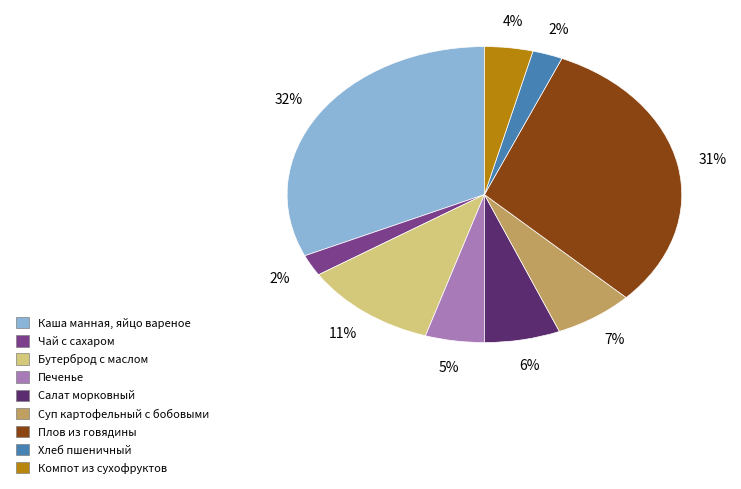

Which category has the biggest portion of the pie?

Каша манная, яйцо вареное